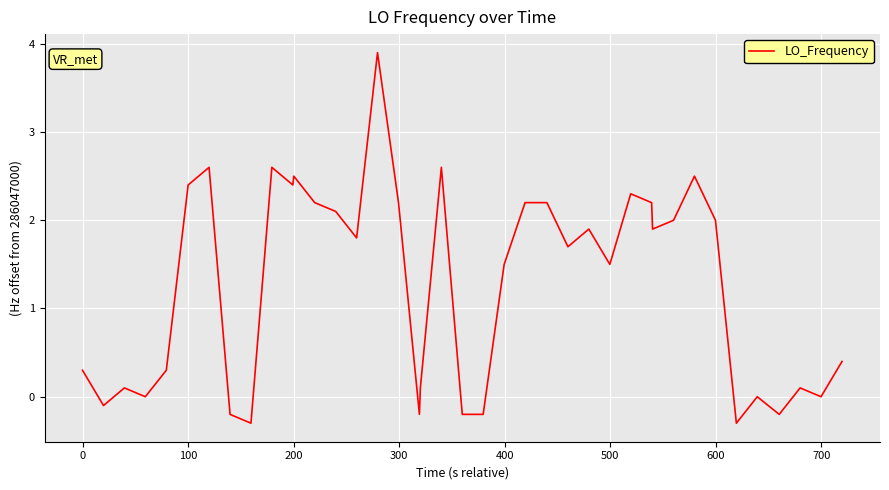

What is the maximum value shown in the chart?

3.9